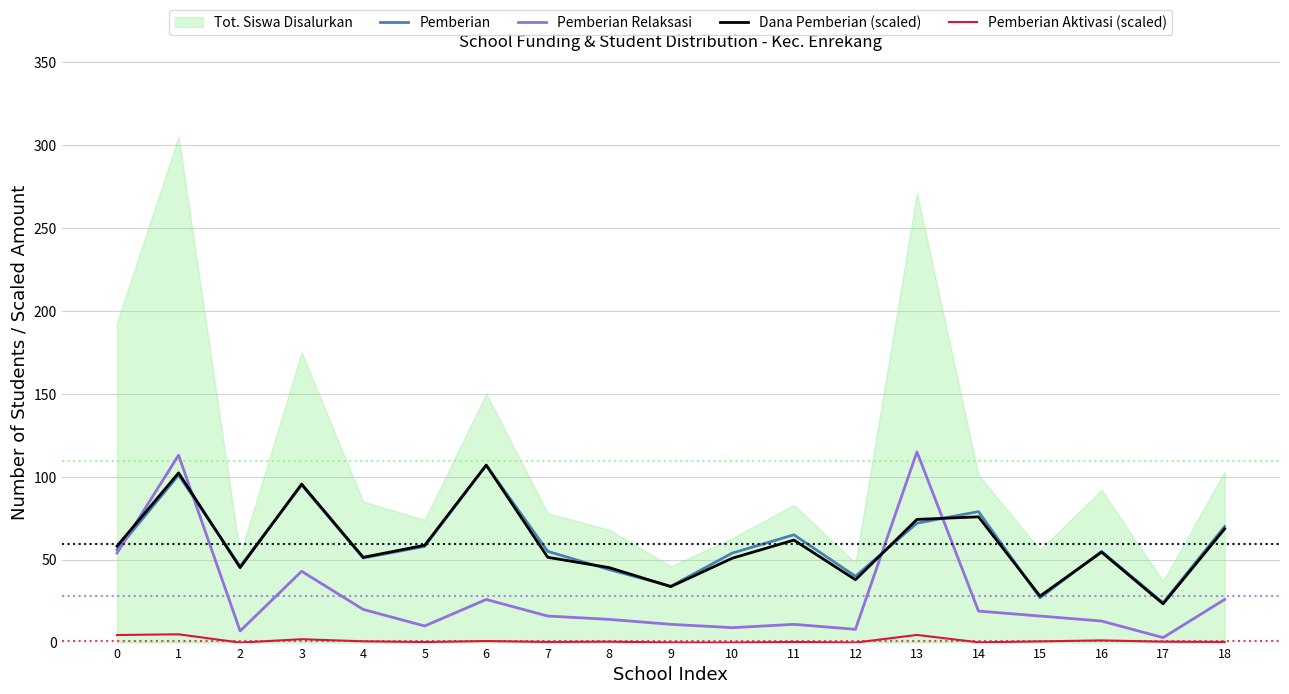

True or false: Pemberian Aktivasi (scaled) and Pemberian cross at least once.

False